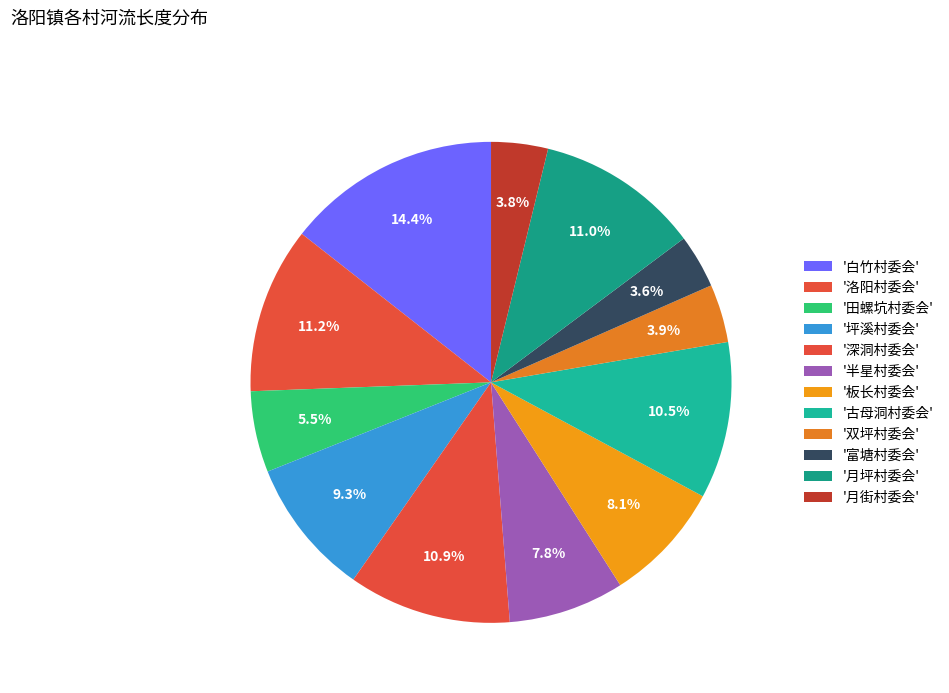

Which category has the biggest portion of the pie?

白竹村委会